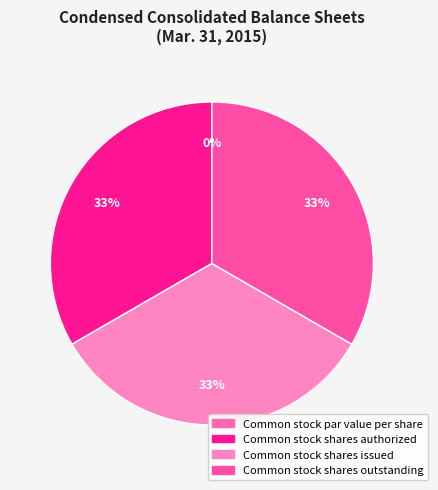

Rank the categories by value from highest to lowest.

Common stock shares authorized, Common stock shares issued, Common stock shares outstanding, Common stock par value per share